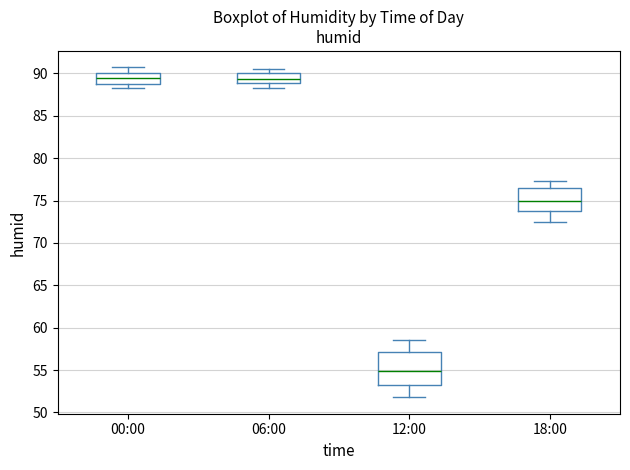

Comparing the boxes themselves (not the whiskers), which one is the tallest?

12:00